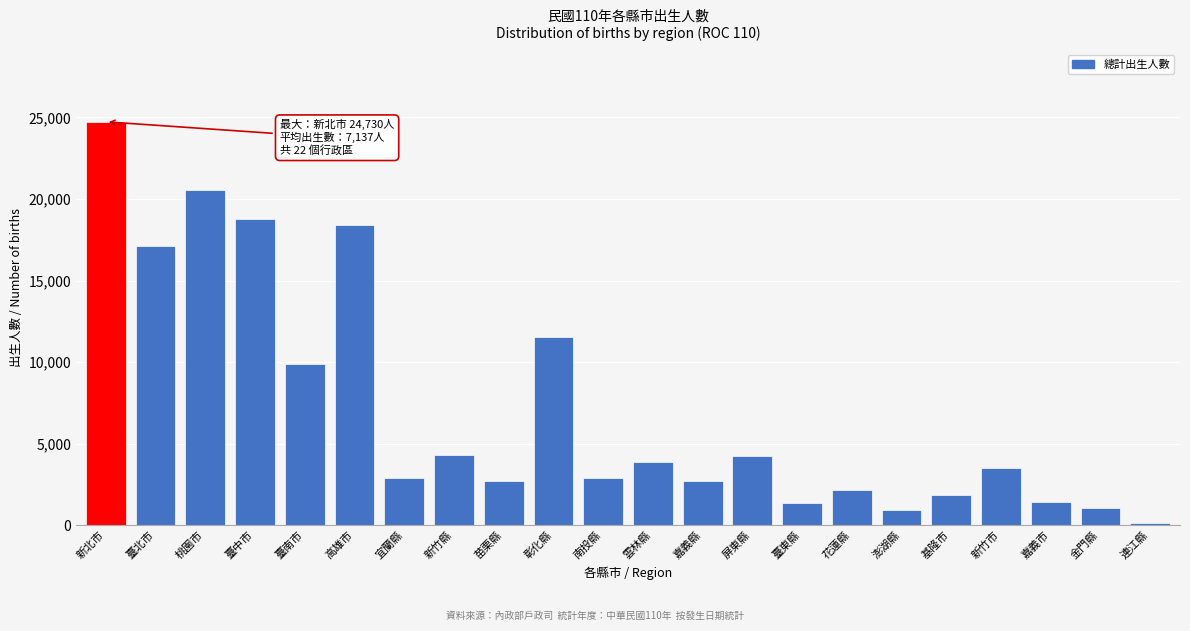

At which category does the chart reach its peak across all series?

新北市